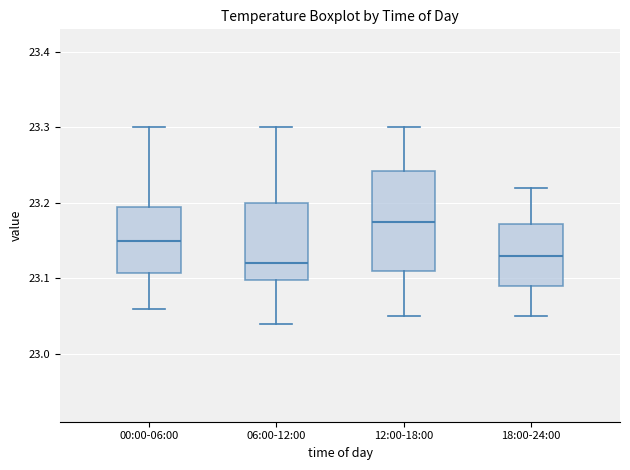

Where is the upper edge of the box for 00:00-06:00 on the y-axis? The values are not printed on the chart, so give them approximately, as read against the axis.

23.20